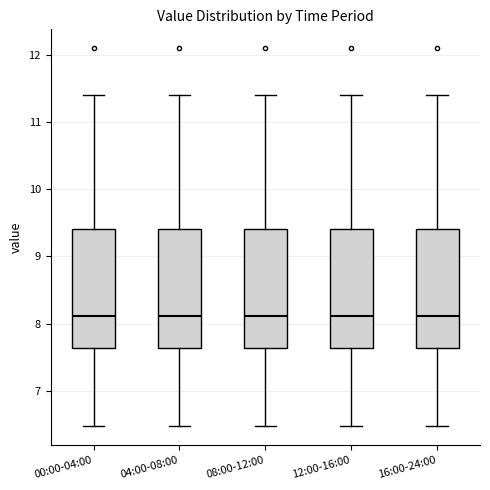

Reading left to right, read every box against the y-axis: the position of its median line, the range the box covers, and the ends of its whiskers. The values are not printed on the chart, so give them approximately, as read against the axis.

00:00-04:00: median 8.1, box 7.6 to 9.4, whiskers 6.5 to 11.4
04:00-08:00: median 8.1, box 7.6 to 9.4, whiskers 6.5 to 11.4
08:00-12:00: median 8.1, box 7.6 to 9.4, whiskers 6.5 to 11.4
12:00-16:00: median 8.1, box 7.6 to 9.4, whiskers 6.5 to 11.4
16:00-24:00: median 8.1, box 7.6 to 9.4, whiskers 6.5 to 11.4